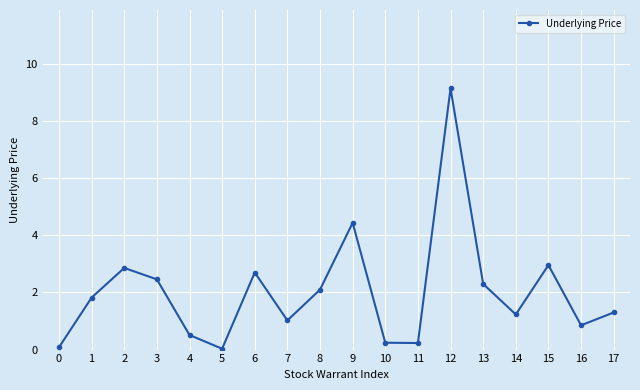

At which label is the value closest to 4?

9